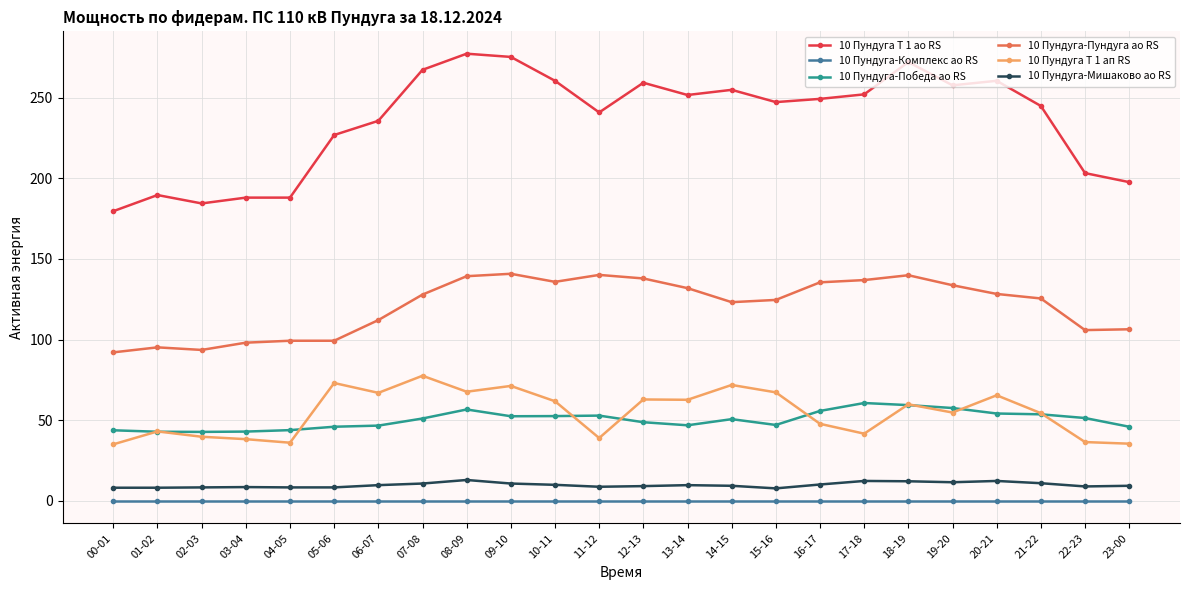

What are all the series names shown in the legend?

10 Пундуга Т 1 ао RS, 10 Пундуга-Комплекс ао RS, 10 Пундуга-Победа ао RS, 10 Пундуга-Пундуга ао RS, 10 Пундуга Т 1 ап RS, 10 Пундуга-Мишаково ао RS